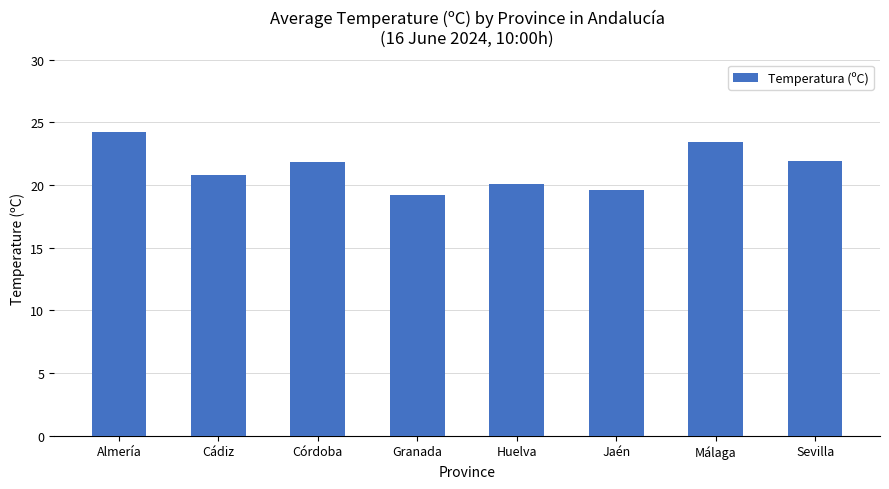

What is the change in value from Almería to Granada?

-5.0